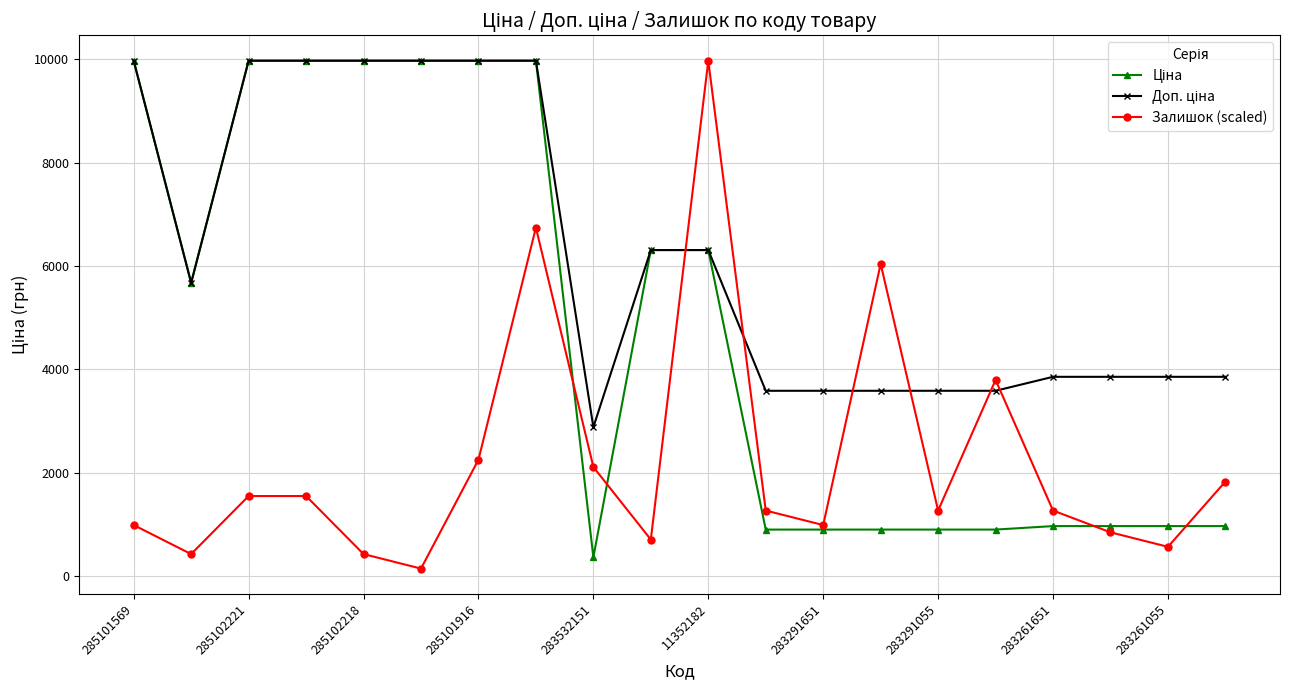

What is the maximum value shown in the chart?

9975.0